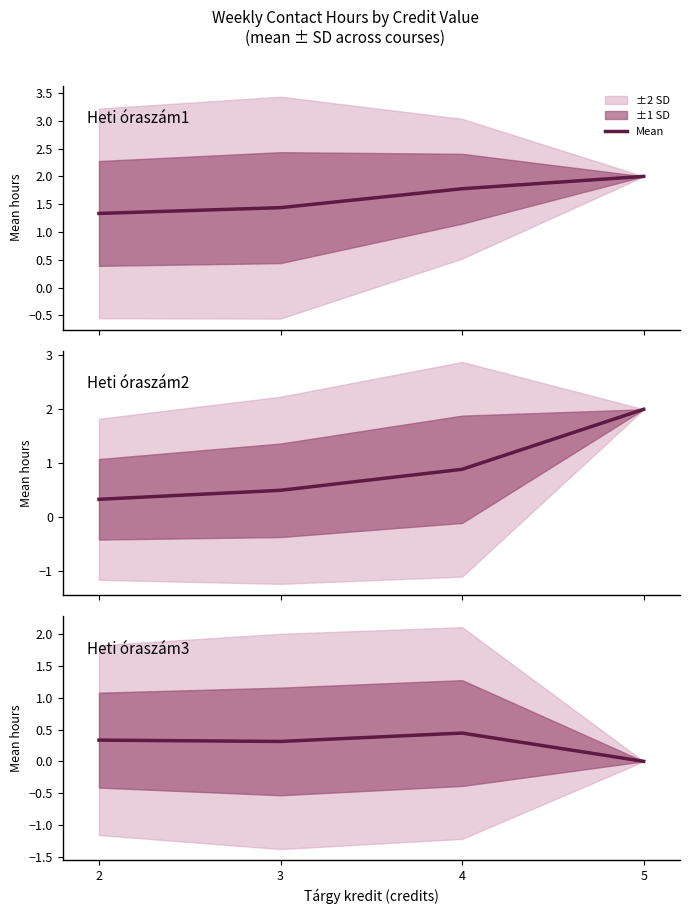

List the labels in order of value, largest first.

4, 2, 3, 5